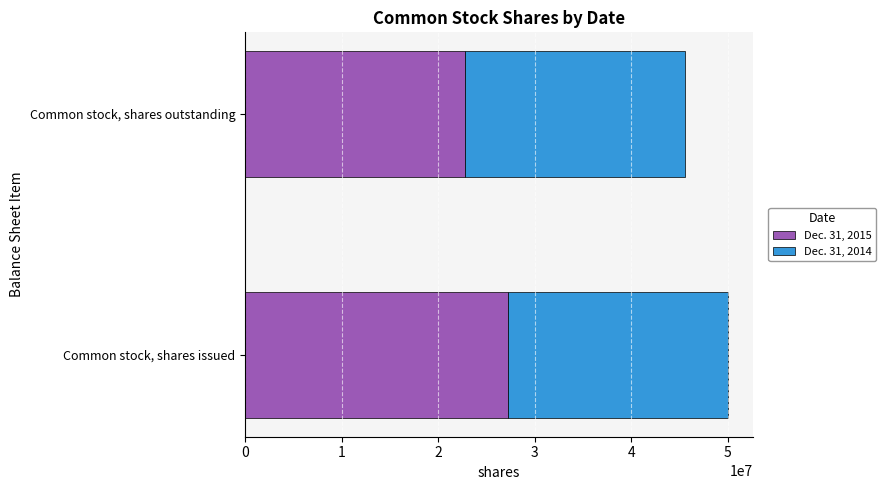

What is the total value across all series at Common stock, shares outstanding?

45604078